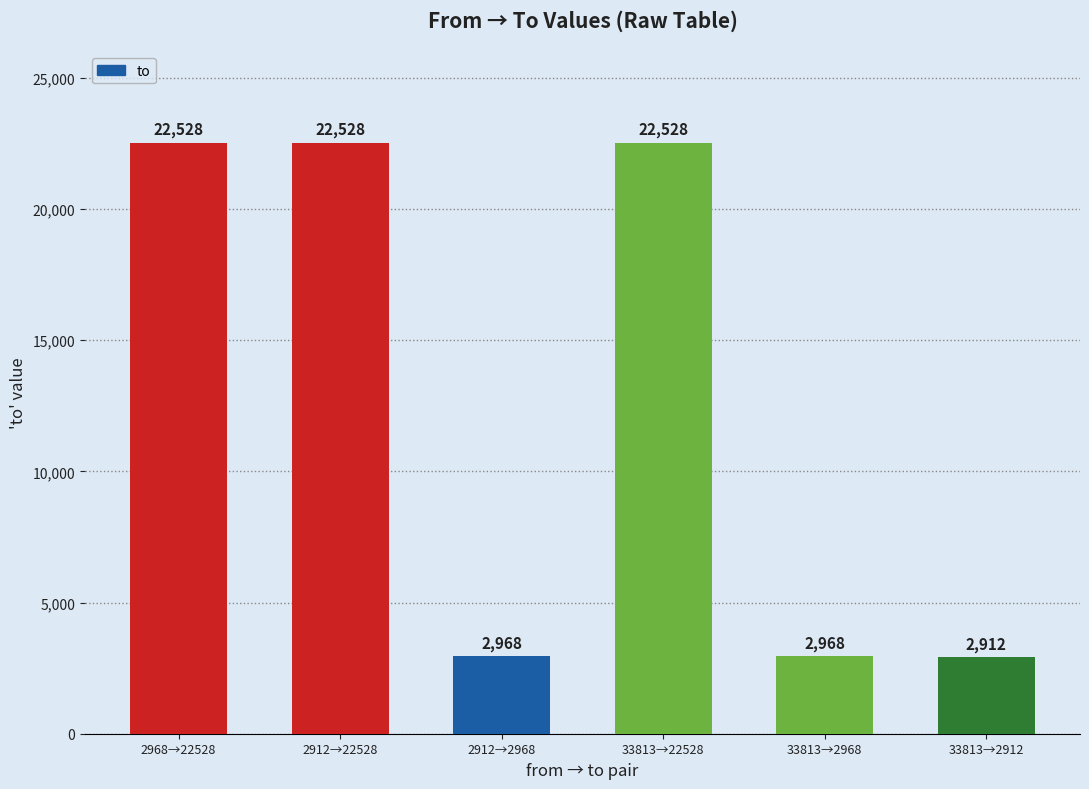

Is it true that the value at 33813→2968 is 2968?

True